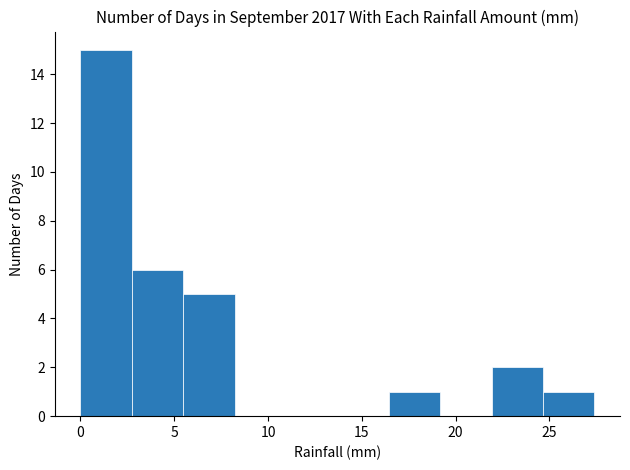

What is the height of the bar covering 0.0 to 2.5 on the x-axis? Neither the bar edges nor the heights are printed on the chart, so give them approximately, as read against the axes.

15